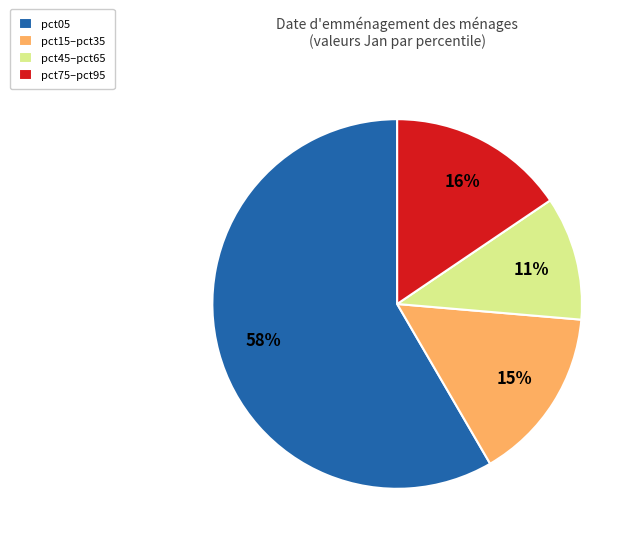

How many segments does this pie chart have?

4